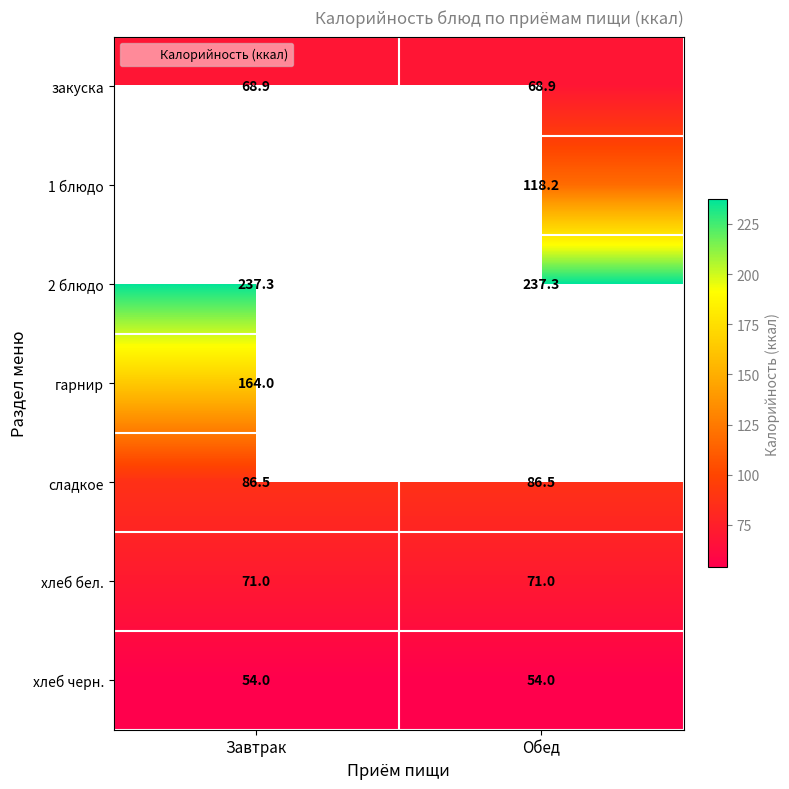

Where does the 1 блюдо series first go above 118?

Обед